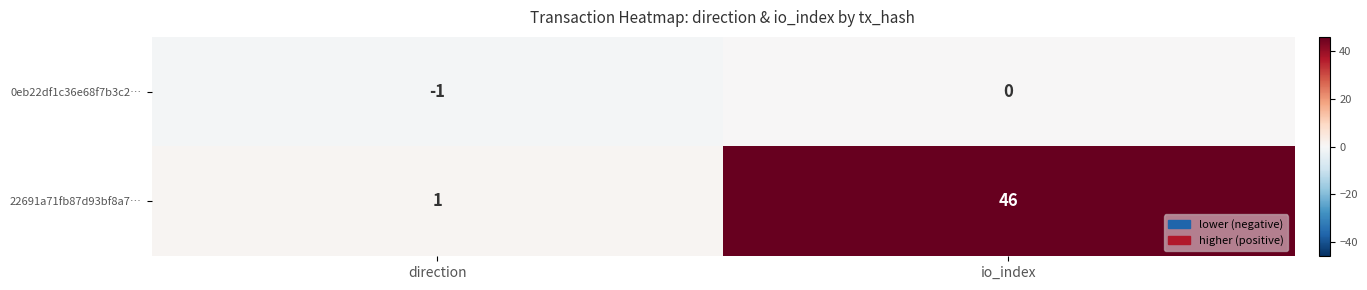

How many data points does each series have?

2